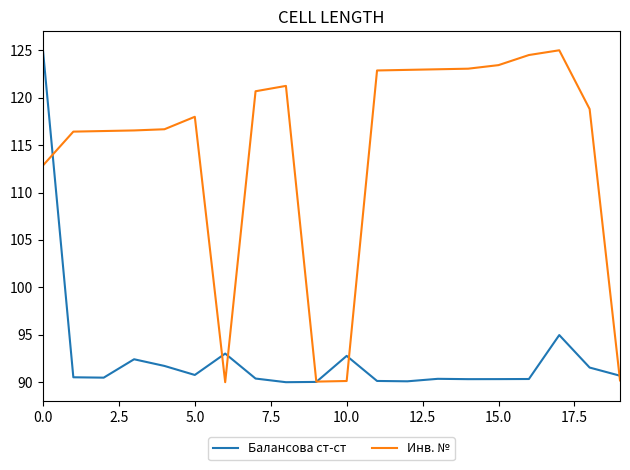

List the series in order of their overall mean, lowest first.

Балансова ст-ст, Инв. №